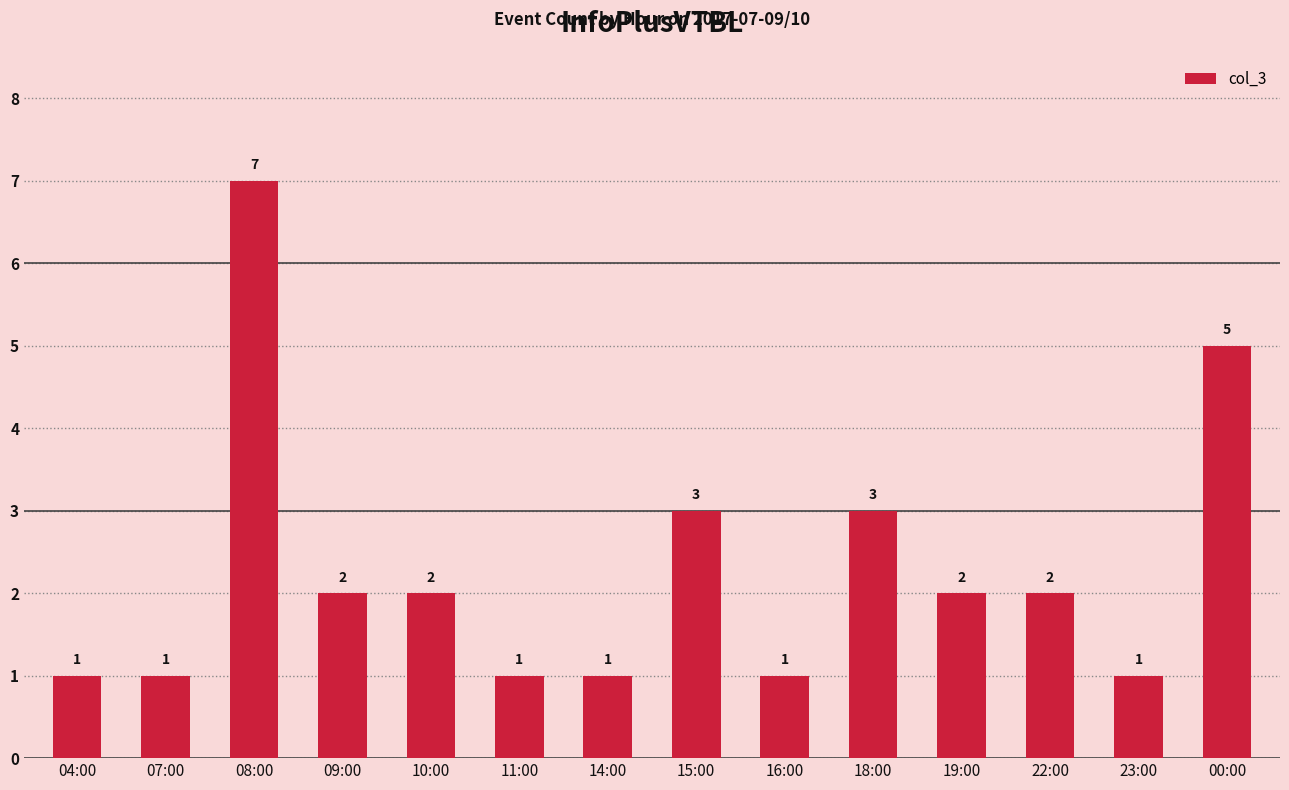

What is the sum of all values?

32